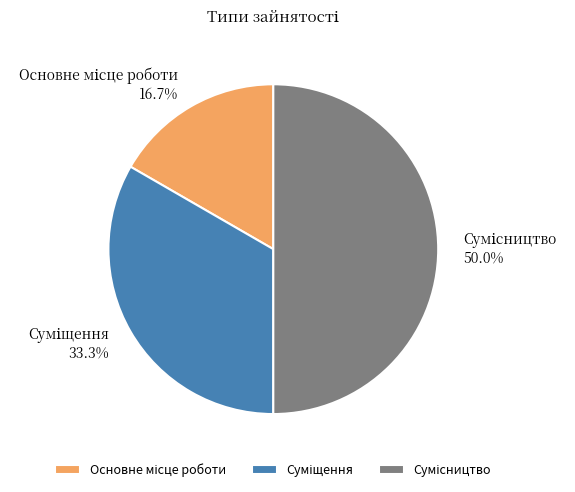

Count the number of slices in the pie.

3